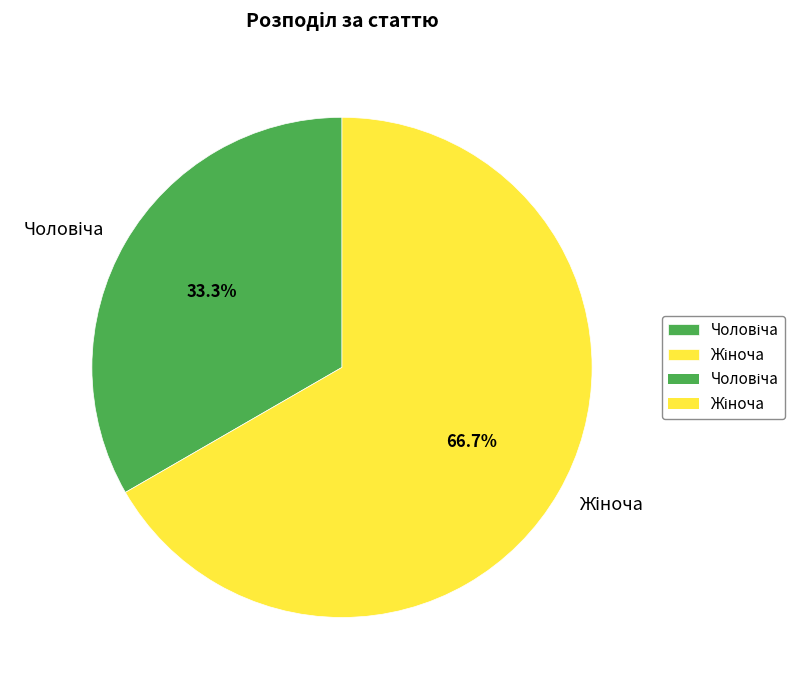

Is there a majority slice in this chart?

Yes